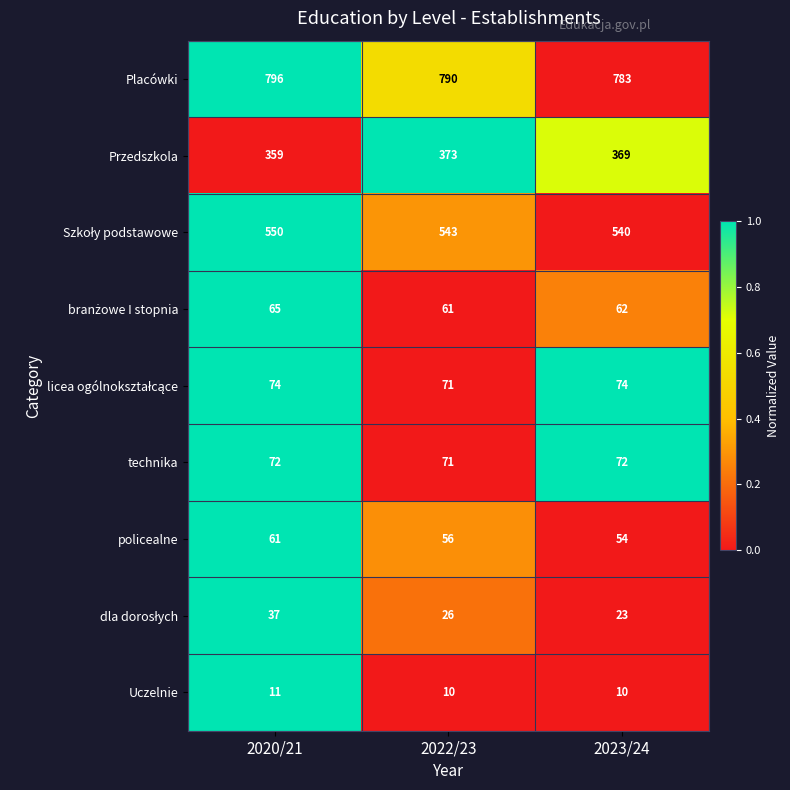

Between 2022/23 and 2023/24, which series saw the biggest shift?

Placówki